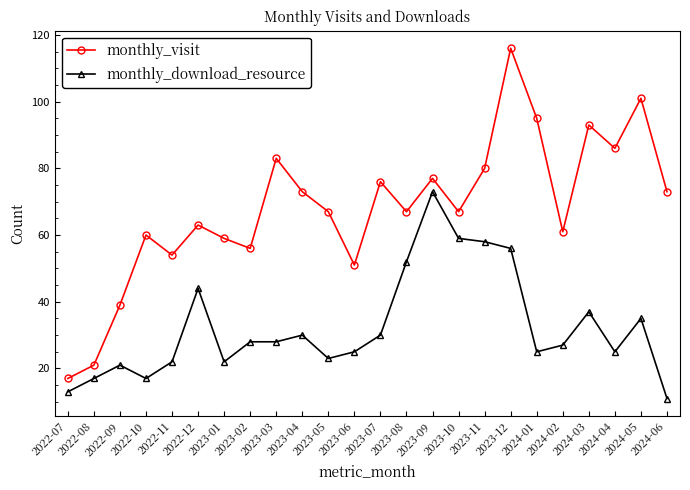

The monthly_download_resource series shows 44 at 2024-01. True or false?

False